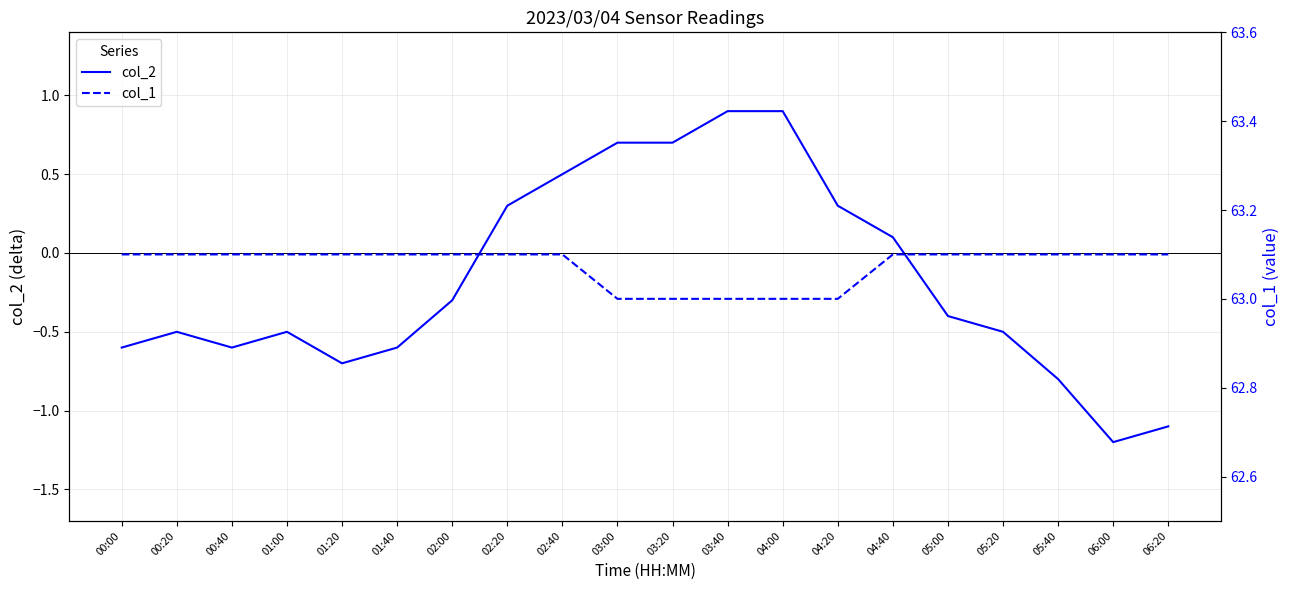

True or false: col_2 and col_1 intersect in this chart.

False